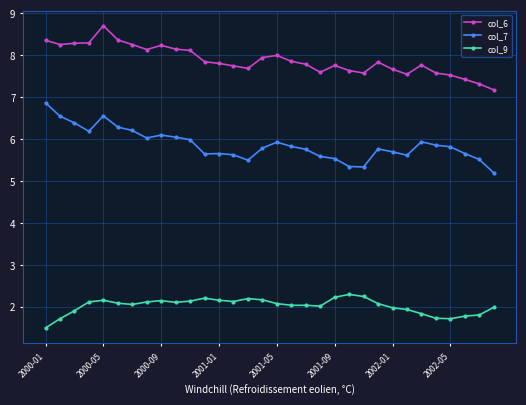

List the series in order of their overall mean, highest first.

col_6, col_7, col_9